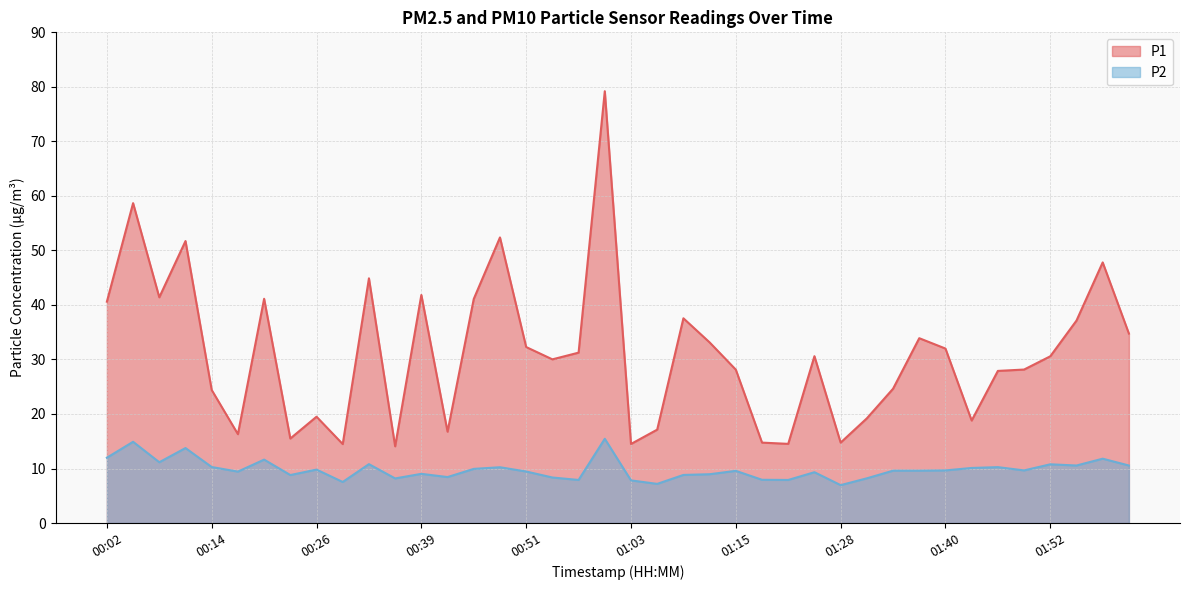

At which label is P1 closest to 46?

00:33